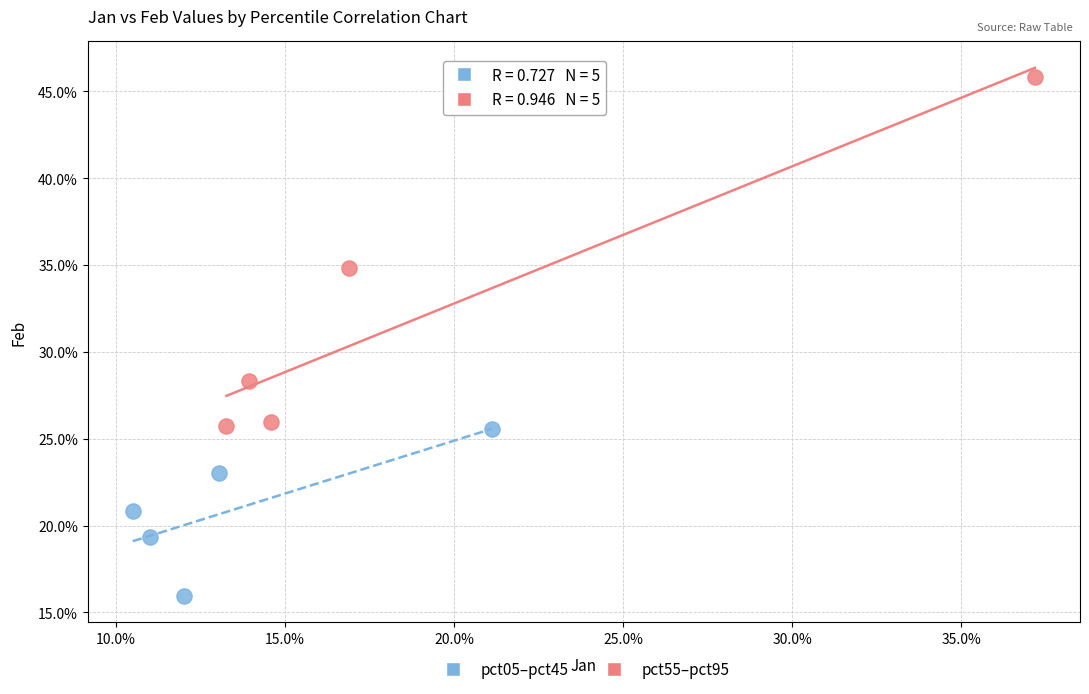

Which series contains the highest Y value?

pct55–pct95